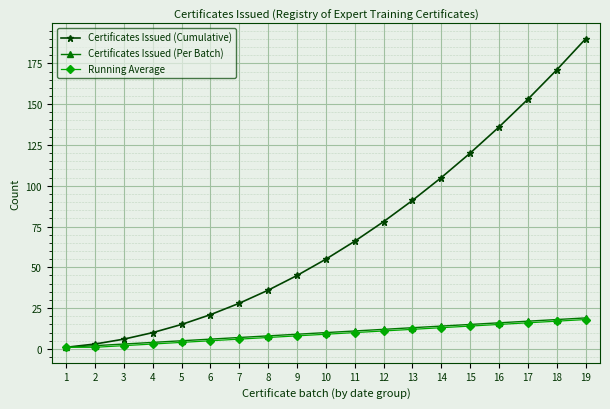

What is the greatest value displayed?

190